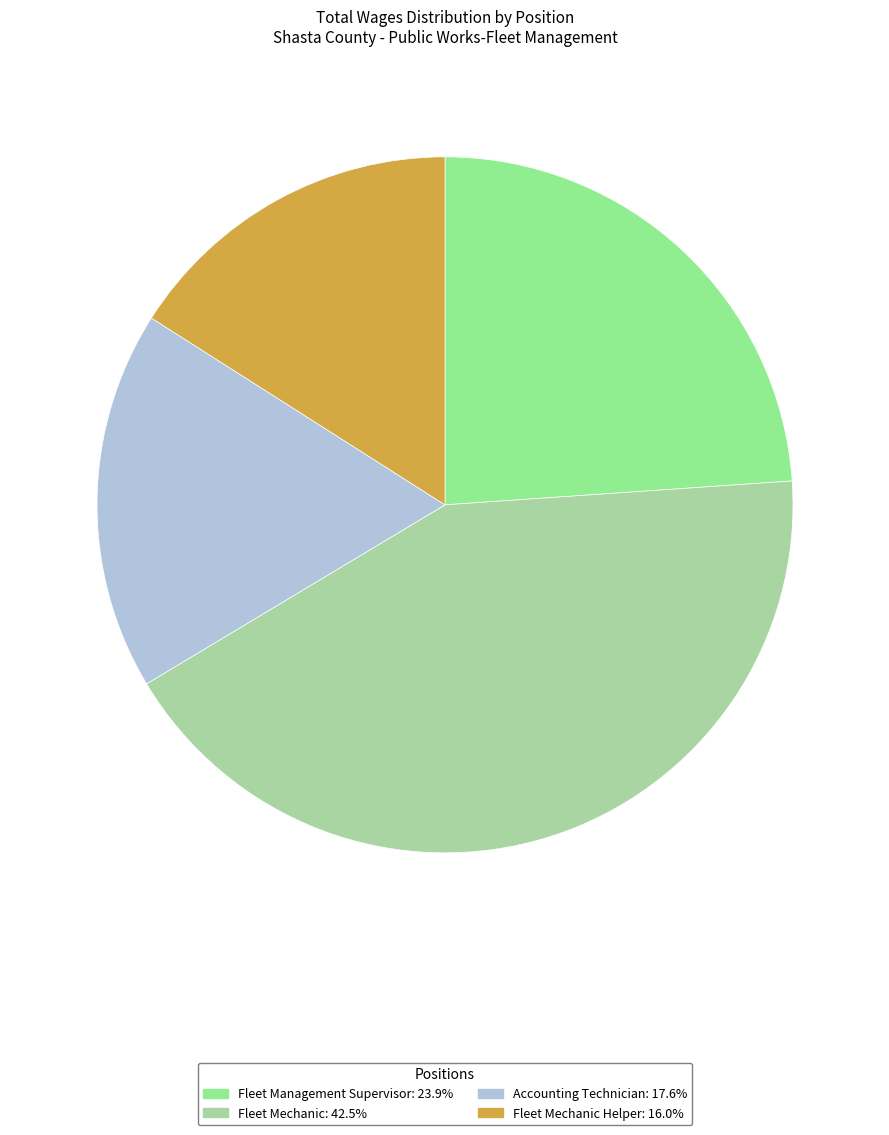

How many slices are in this pie chart?

4